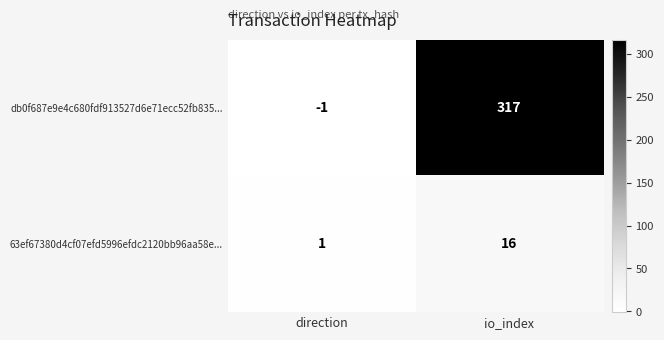

Reading left to right, what are all the values shown in this chart?

db0f687e9e4c680fdf913527d6e71ecc52fb835...: -1	317
63ef67380d4cf07efd5996efdc2120bb96aa58e...: 1	16